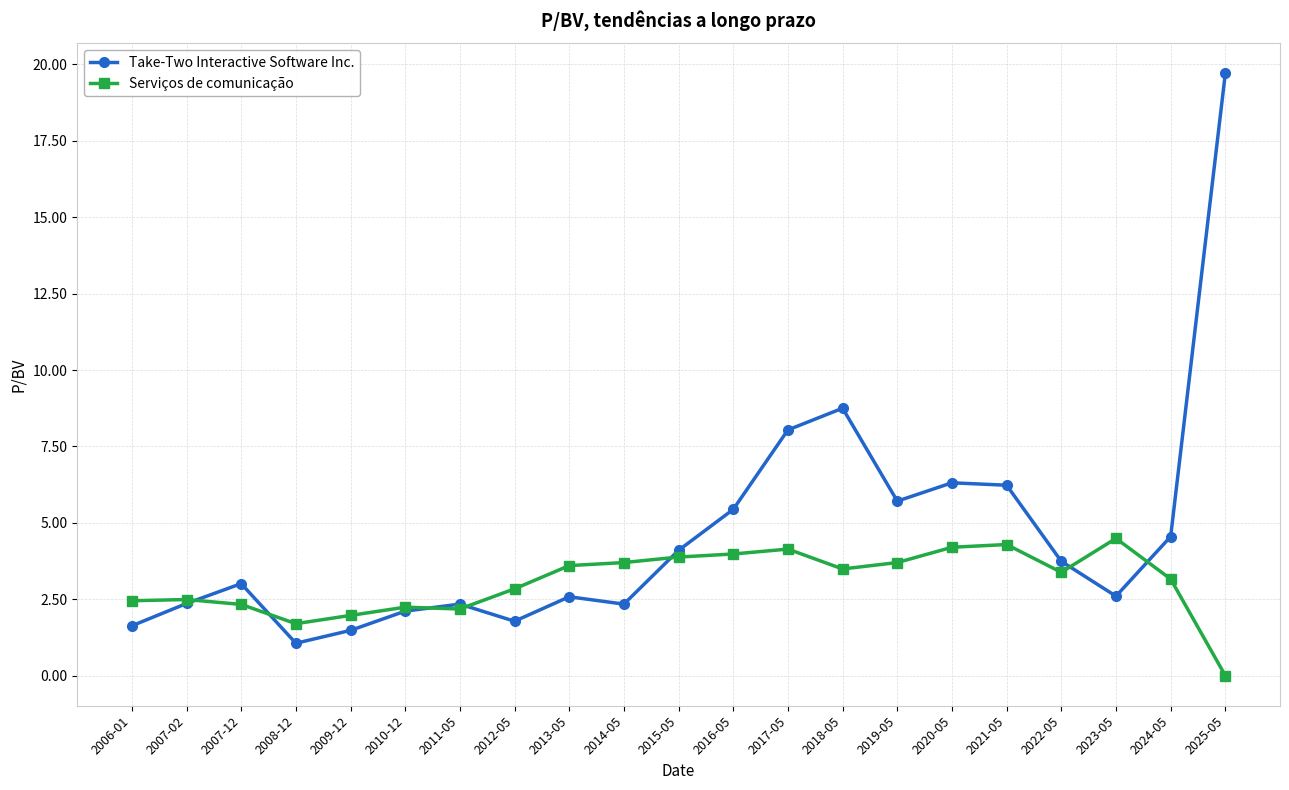

What is the approximate value of Take-Two Interactive Software Inc. at 2011-05?

2.3